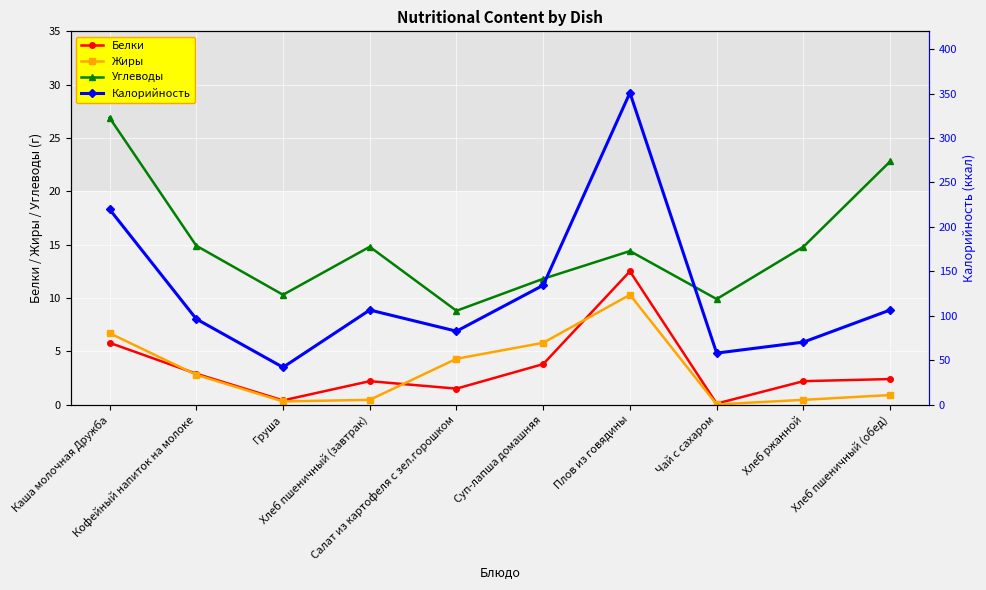

Reading left to right, transcribe all the data shown in this chart.

Белки: 5.8	2.9	0.4	2.2	1.5	3.8	12.5	0.1	2.2	2.4
Жиры: 6.7	2.8	0.3	0.5	4.3	5.8	10.3	0.0	0.5	0.9
Углеводы: 26.9	14.9	10.3	14.8	8.8	11.8	14.4	9.9	14.8	22.8
Калорийность: 219.8	96.4	42.0	106.5	82.6	134.3	350.9	58.0	70.3	106.5